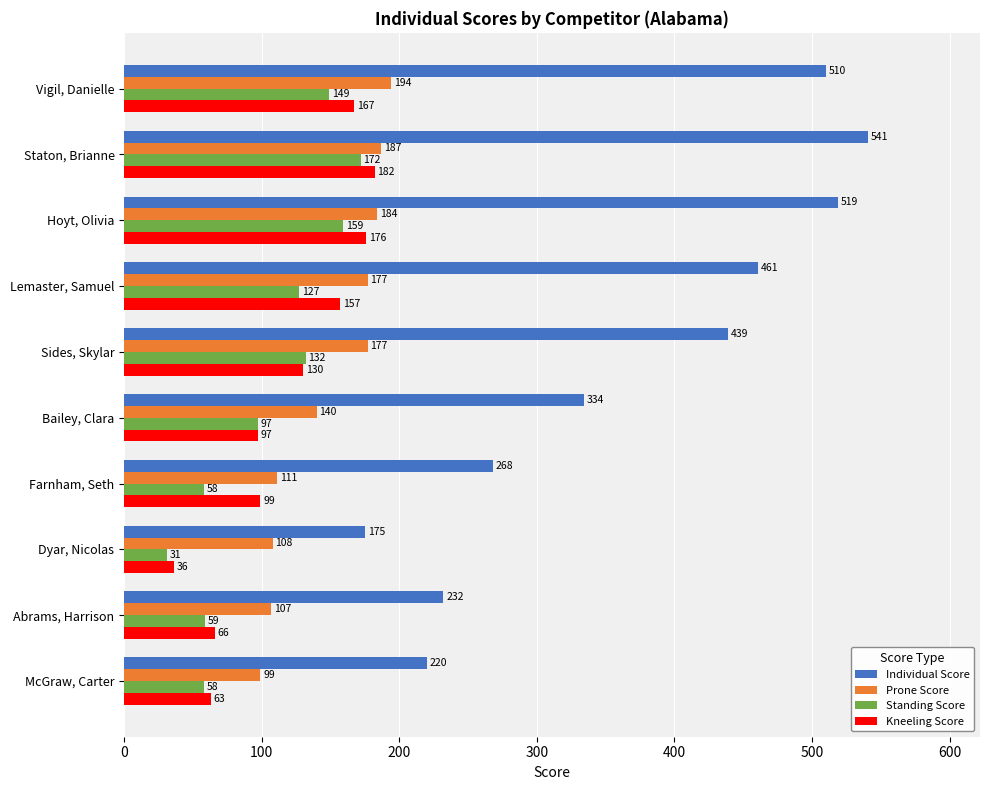

How many series are shown in this chart?

4